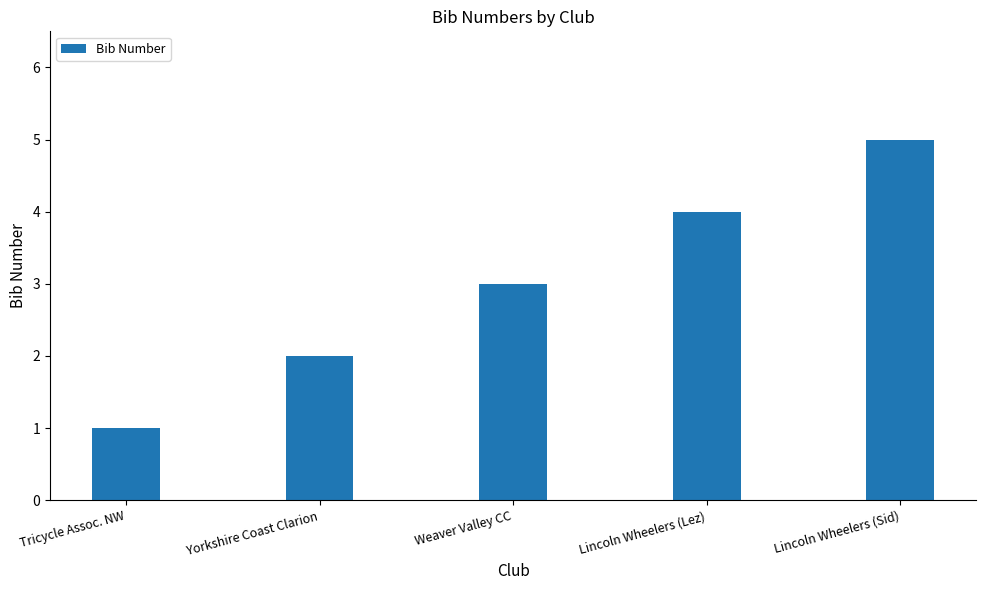

Rank the categories by value from highest to lowest.

Lincoln Wheelers (Sid), Lincoln Wheelers (Lez), Weaver Valley CC, Yorkshire Coast Clarion, Tricycle Assoc. NW